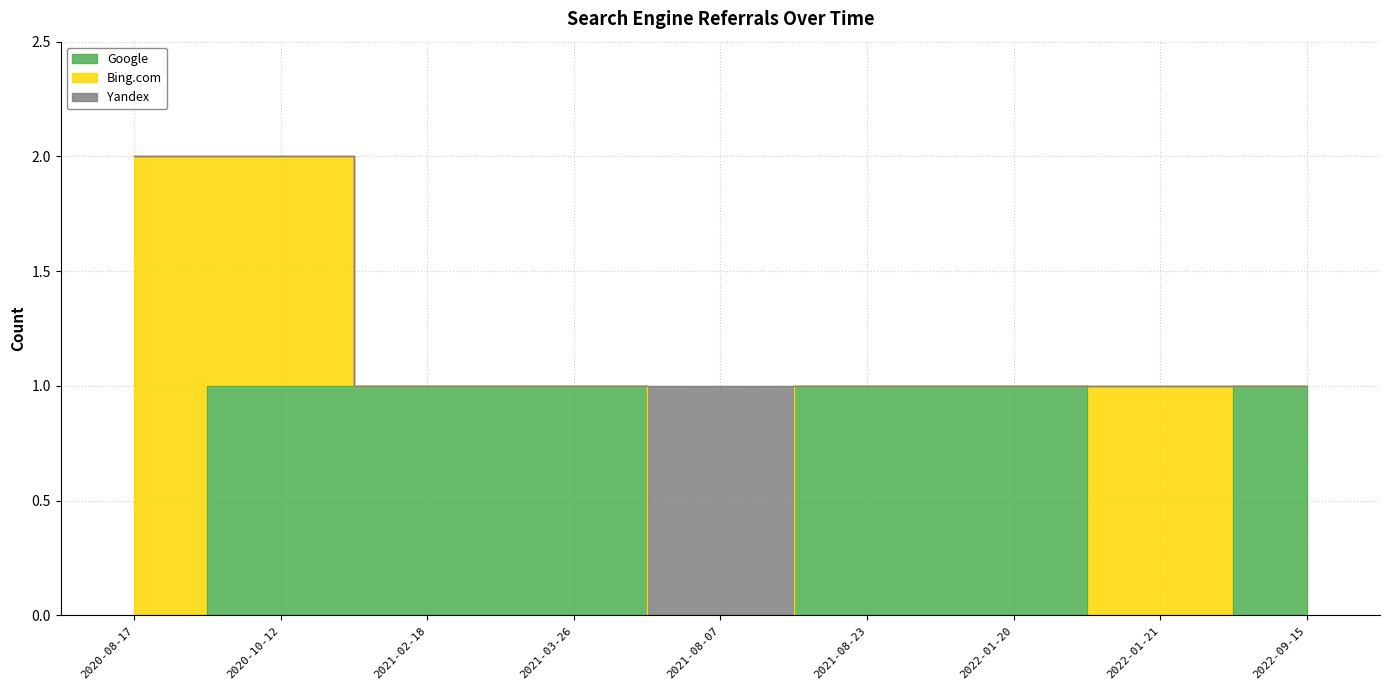

True or false: Yandex and Bing.com intersect in this chart.

False